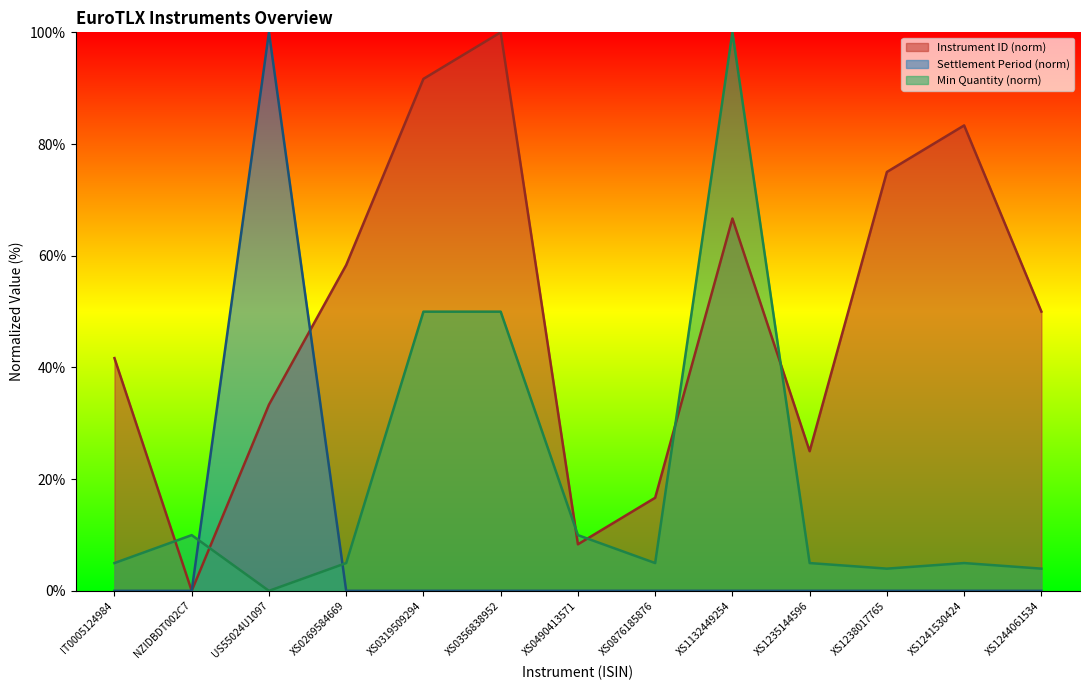

Reading left to right, list all the values displayed in this chart.

Instrument ID: IT0005124984=41.7	NZIDBDT002C7=0.0	US55024U1097=33.3	XS0269584669=58.3	XS0319509294=91.7	XS0356838952=100.0	XS0490413571=8.3	XS0876185876=16.7	XS1132449254=66.7	XS1235144596=25.0	XS1238017765=75.0	XS1241530424=83.3	XS1244061534=50.0
Settlement Period (t+N): IT0005124984=0.0	NZIDBDT002C7=0.0	US55024U1097=100.0	XS0269584669=0.0	XS0319509294=0.0	XS0356838952=0.0	XS0490413571=0.0	XS0876185876=0.0	XS1132449254=0.0	XS1235144596=0.0	XS1238017765=0.0	XS1241530424=0.0	XS1244061534=0.0
Minimum Quantity: IT0005124984=5.0	NZIDBDT002C7=10.0	US55024U1097=0.0	XS0269584669=5.0	XS0319509294=50.0	XS0356838952=50.0	XS0490413571=10.0	XS0876185876=5.0	XS1132449254=100.0	XS1235144596=5.0	XS1238017765=4.0	XS1241530424=5.0	XS1244061534=4.0